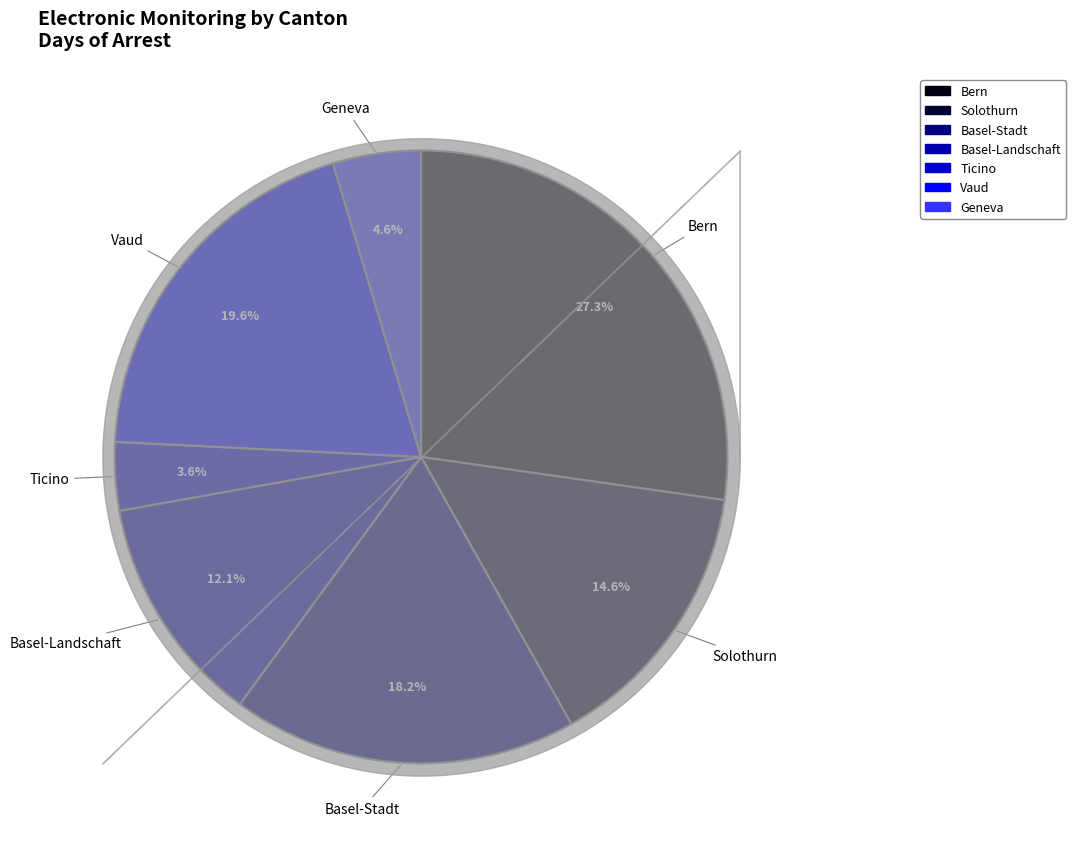

Count the number of slices in the pie.

7